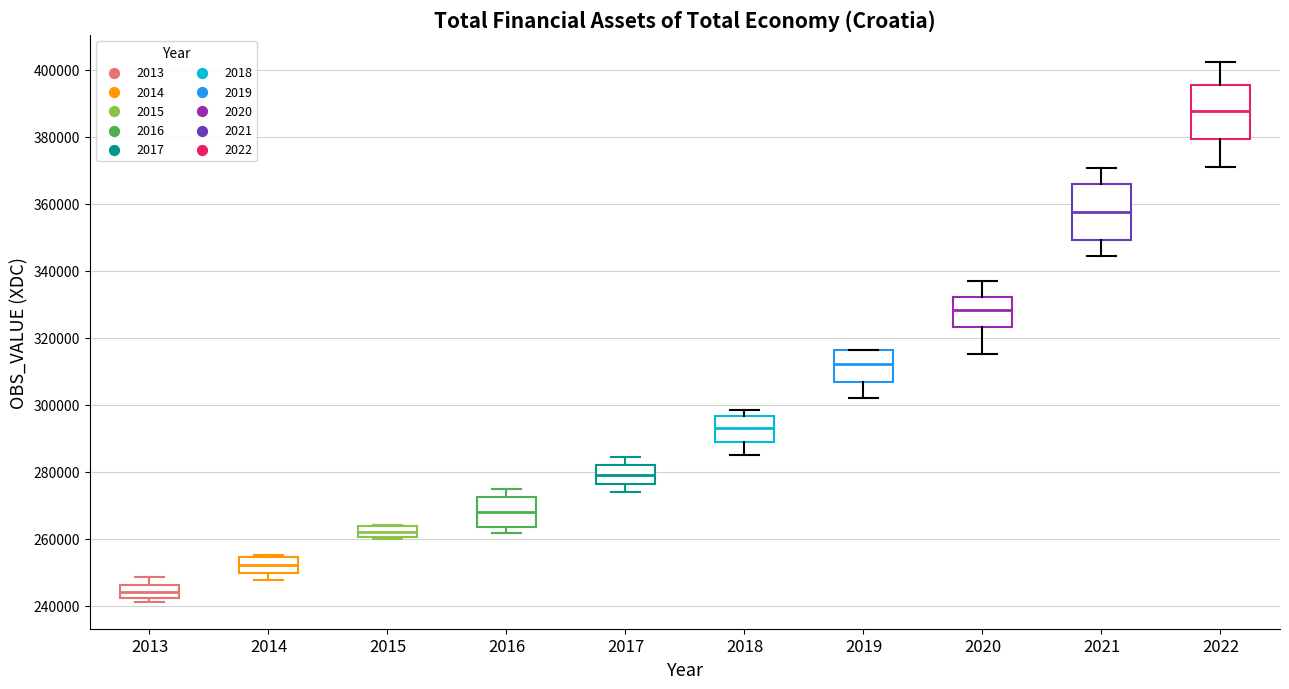

Where does the lower whisker of the box at x = 2017 end on the y-axis? The values are not printed on the chart, so give them approximately, as read against the axis.

274000